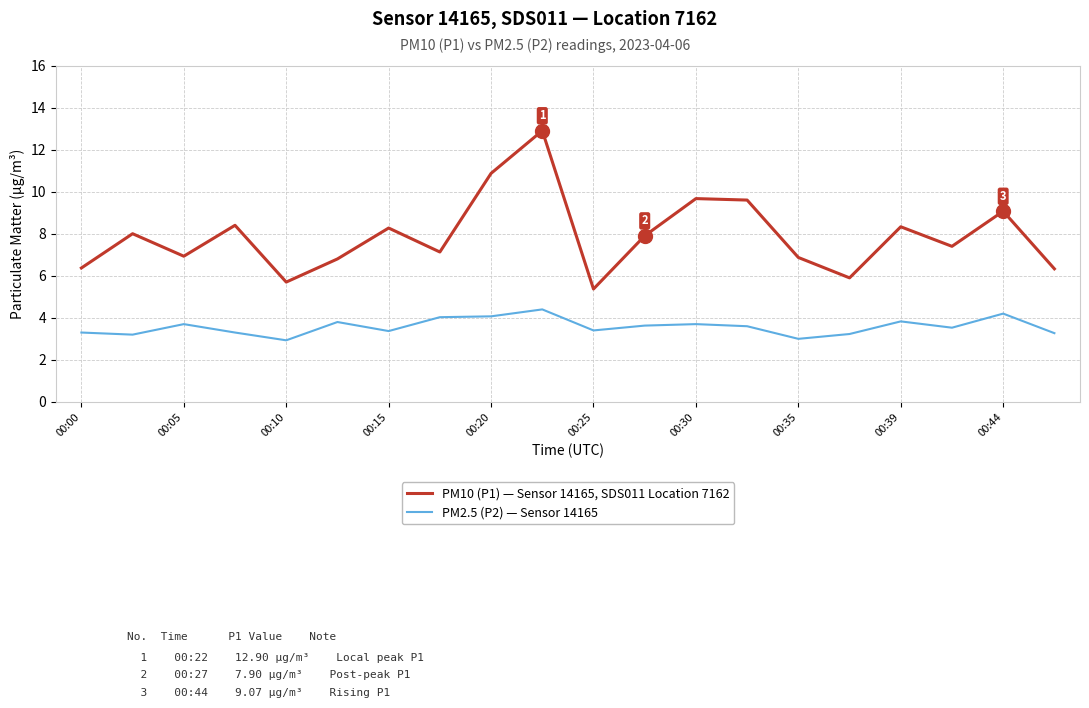

Which series has the largest range (max minus min)?

PM10 (P1) — Sensor 14165, SDS011 Location 7162